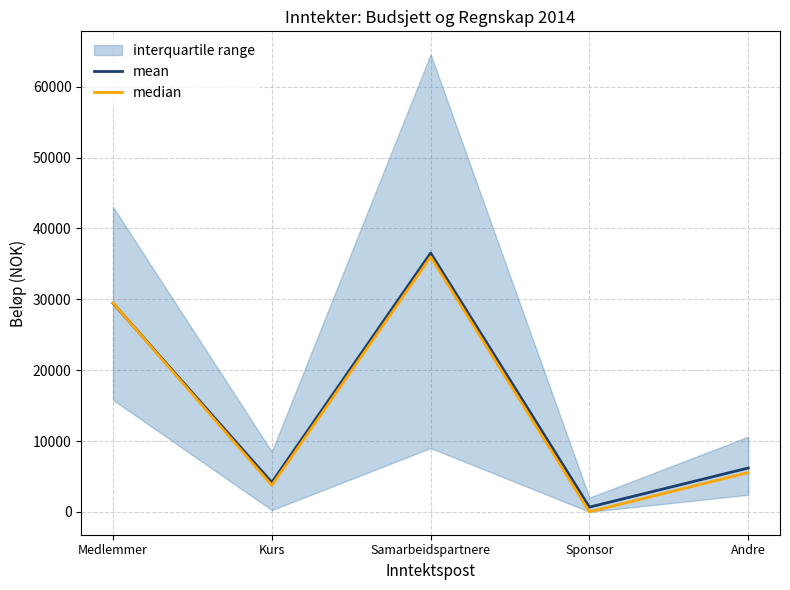

Is the value of median at Kurs greater than the value of mean at Medlemmer?

No